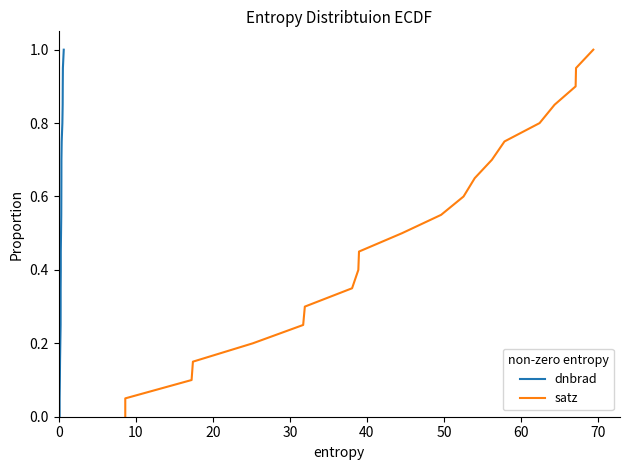

True or false: dnbrad and satz cross at least once.

False